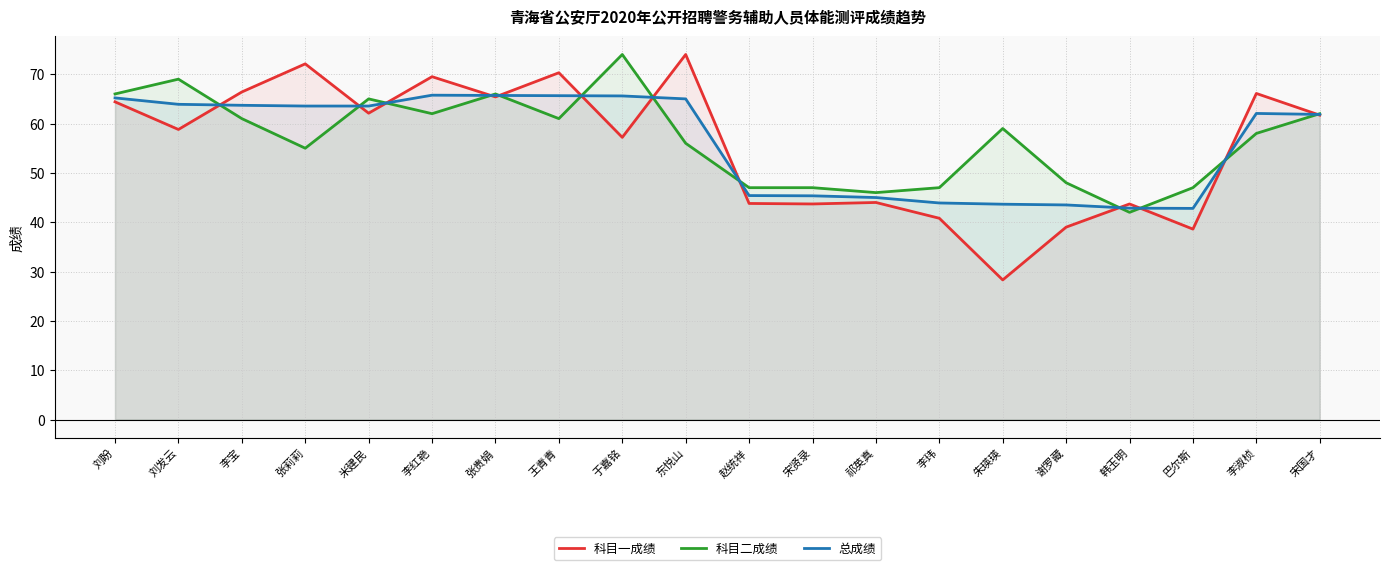

What is the maximum value shown in the chart?

74.0